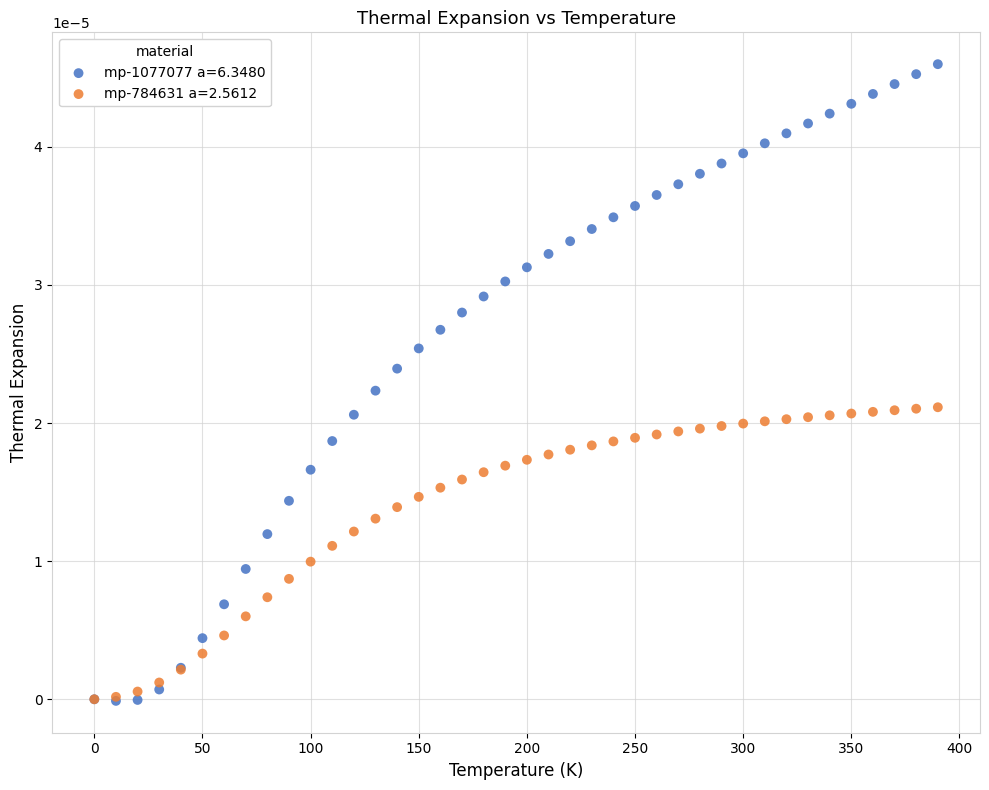

What are all the series names shown in the legend?

mp-1077077 a=6.3480, mp-784631 a=2.5612